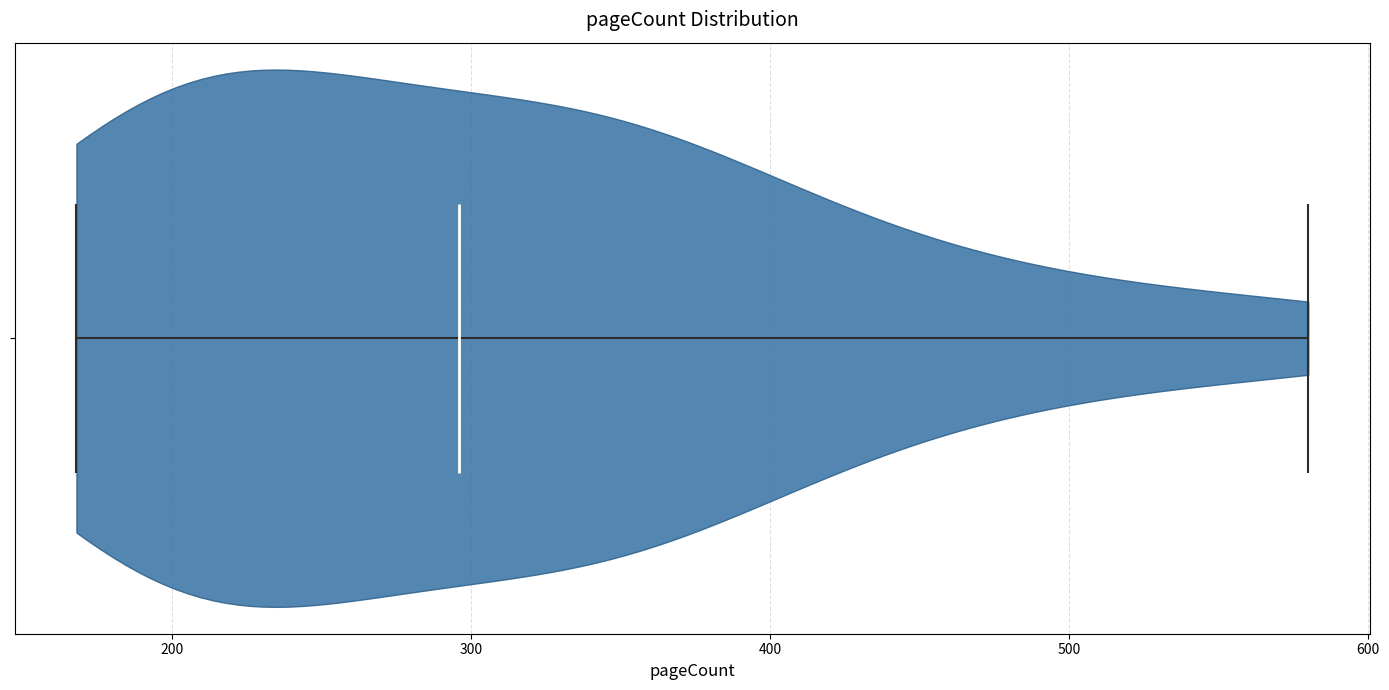

Read this violin plot against the x-axis: where its median line is, and the lowest and highest points the violin reaches. The values are not printed on the chart, so give them approximately, as read against the axis.

median line 300, lowest point 170, highest point 580